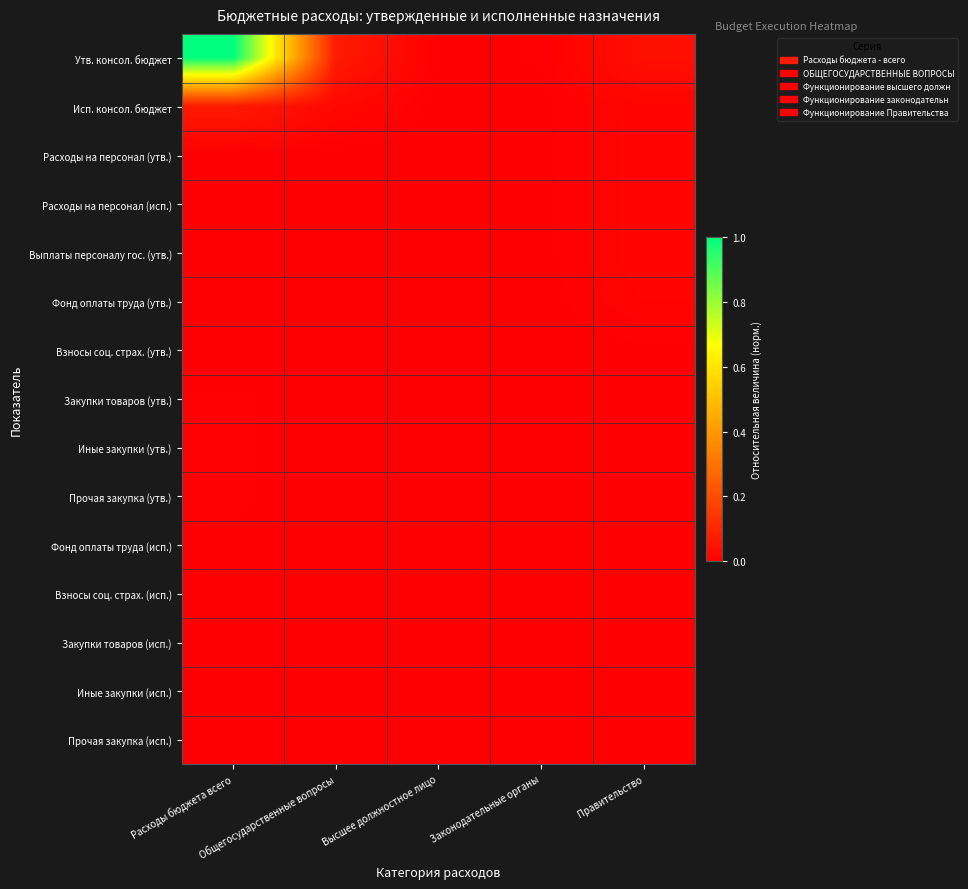

Reading left to right, transcribe all the data shown in this chart.

Утв. консол. бюджет: Расходы бюджета всего=1.0	Общегосударственные вопросы=0.1	Высшее должностное лицо=0.0	Законодательные органы=0.0	Правительство=0.0
Исп. консол. бюджет: Расходы бюджета всего=0.1	Общегосударственные вопросы=0.0	Высшее должностное лицо=0.0	Законодательные органы=0.0	Правительство=0.0
Расходы на персонал (утв.): Расходы бюджета всего=0.0	Общегосударственные вопросы=0.0	Высшее должностное лицо=0.0	Законодательные органы=0.0	Правительство=0.0
Расходы на персонал (исп.): Расходы бюджета всего=0.0	Общегосударственные вопросы=0.0	Высшее должностное лицо=0.0	Законодательные органы=0.0	Правительство=0.0
Выплаты персоналу гос. (утв.): Расходы бюджета всего=0.0	Общегосударственные вопросы=0.0	Высшее должностное лицо=0.0	Законодательные органы=0.0	Правительство=0.0
Фонд оплаты труда (утв.): Расходы бюджета всего=0.0	Общегосударственные вопросы=0.0	Высшее должностное лицо=0.0	Законодательные органы=0.0	Правительство=0.0
Взносы соц. страх. (утв.): Расходы бюджета всего=0.0	Общегосударственные вопросы=0.0	Высшее должностное лицо=0.0	Законодательные органы=0.0	Правительство=0.0
Закупки товаров (утв.): Расходы бюджета всего=0.0	Общегосударственные вопросы=0.0	Высшее должностное лицо=0.0	Законодательные органы=0.0	Правительство=0.0
Иные закупки (утв.): Расходы бюджета всего=0.0	Общегосударственные вопросы=0.0	Высшее должностное лицо=0.0	Законодательные органы=0.0	Правительство=0.0
Прочая закупка (утв.): Расходы бюджета всего=0.0	Общегосударственные вопросы=0.0	Высшее должностное лицо=0.0	Законодательные органы=0.0	Правительство=0.0
Фонд оплаты труда (исп.): Расходы бюджета всего=0.0	Общегосударственные вопросы=0.0	Высшее должностное лицо=0.0	Законодательные органы=0.0	Правительство=0.0
Взносы соц. страх. (исп.): Расходы бюджета всего=0.0	Общегосударственные вопросы=0.0	Высшее должностное лицо=0.0	Законодательные органы=0.0	Правительство=0.0
Закупки товаров (исп.): Расходы бюджета всего=0.0	Общегосударственные вопросы=0.0	Высшее должностное лицо=0.0	Законодательные органы=0.0	Правительство=0.0
Иные закупки (исп.): Расходы бюджета всего=0.0	Общегосударственные вопросы=0.0	Высшее должностное лицо=0.0	Законодательные органы=0.0	Правительство=0.0
Прочая закупка (исп.): Расходы бюджета всего=0.0	Общегосударственные вопросы=0.0	Высшее должностное лицо=0.0	Законодательные органы=0.0	Правительство=0.0